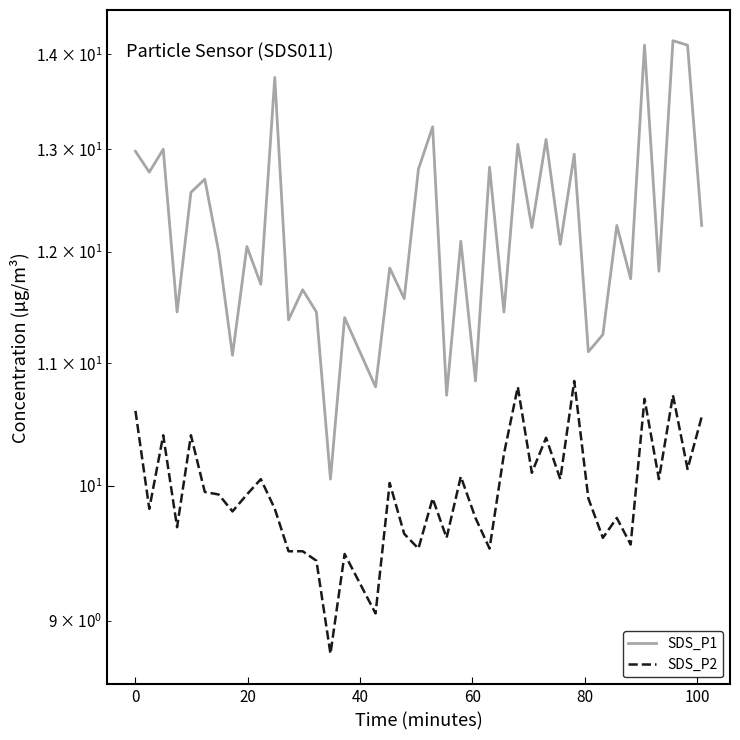

How many data points in SDS_P2 are above 9?

39